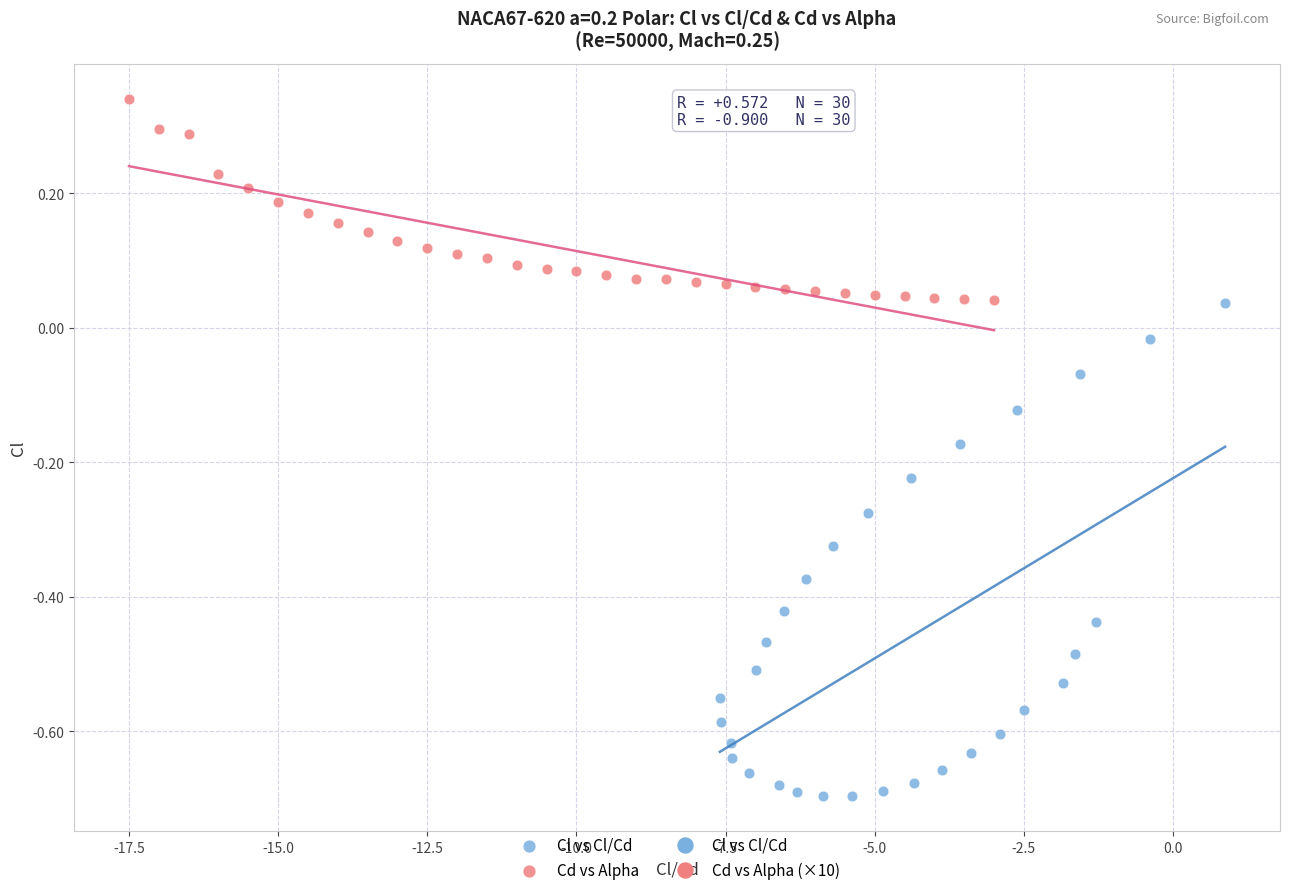

Which series contains the lowest Y value?

Cl vs Cl/Cd